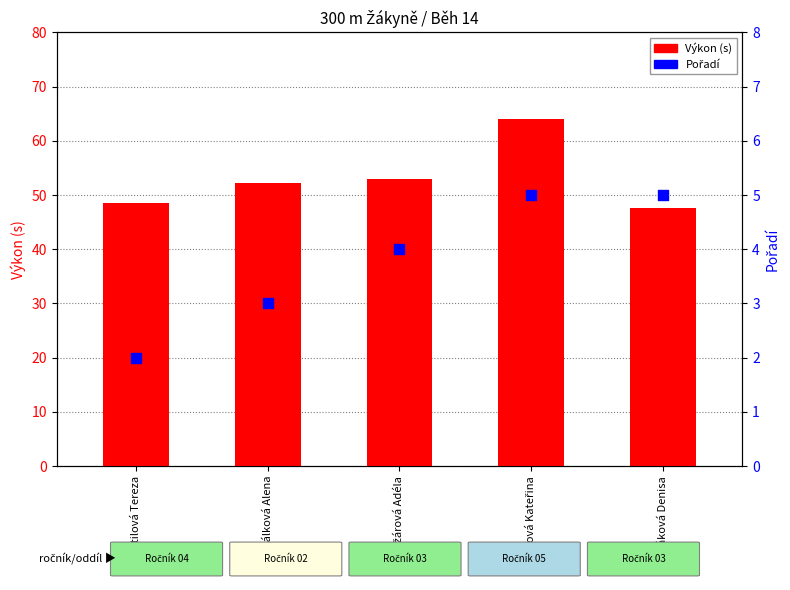

Which series has the widest spread of Y values?

Výkon (s)